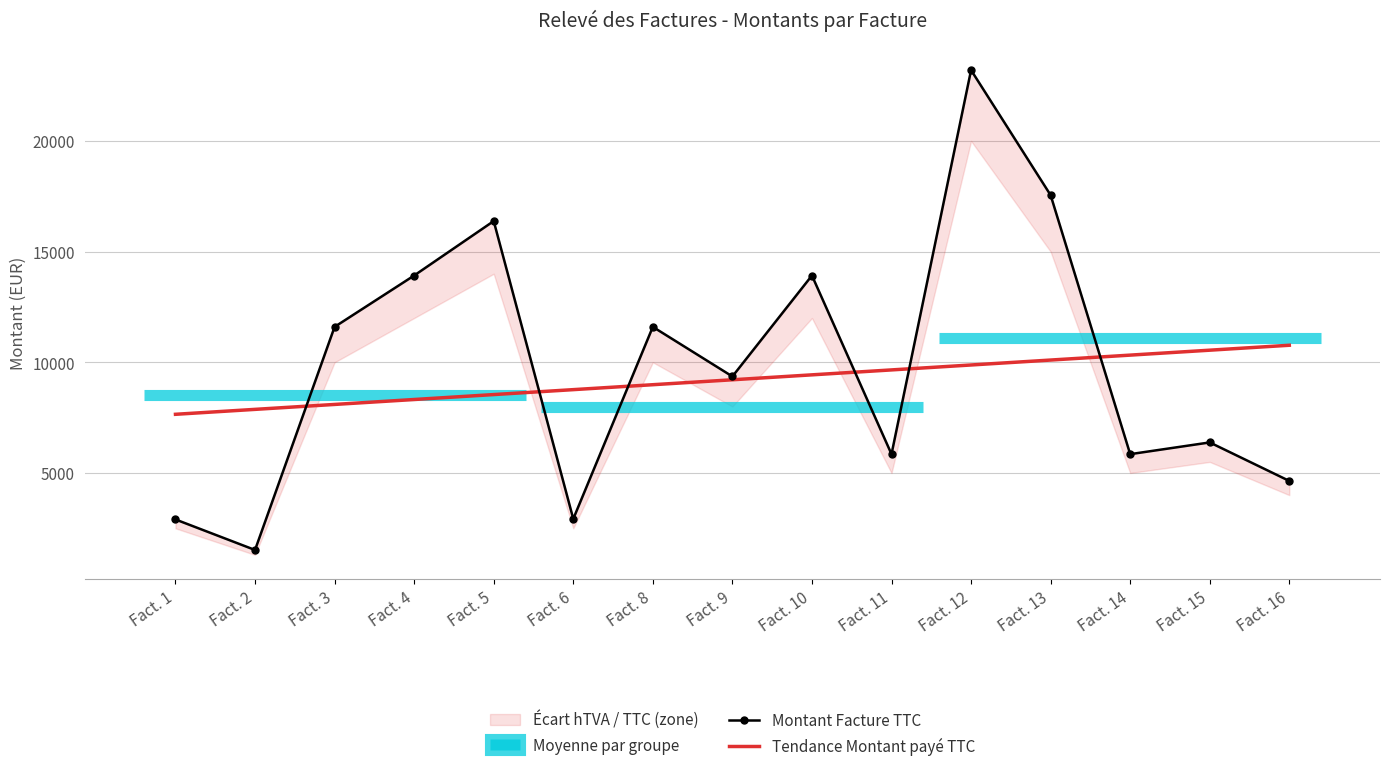

How many data points in Montant Facture TTC are above 9360?

7